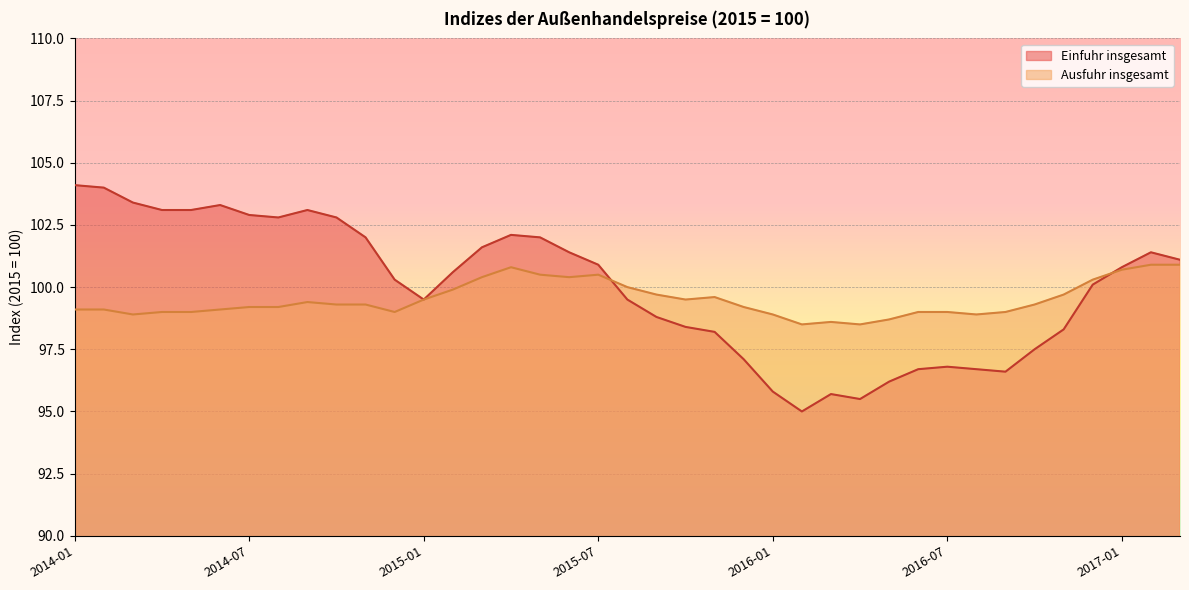

How many data points in Ausfuhr insgesamt are less than 99?

7